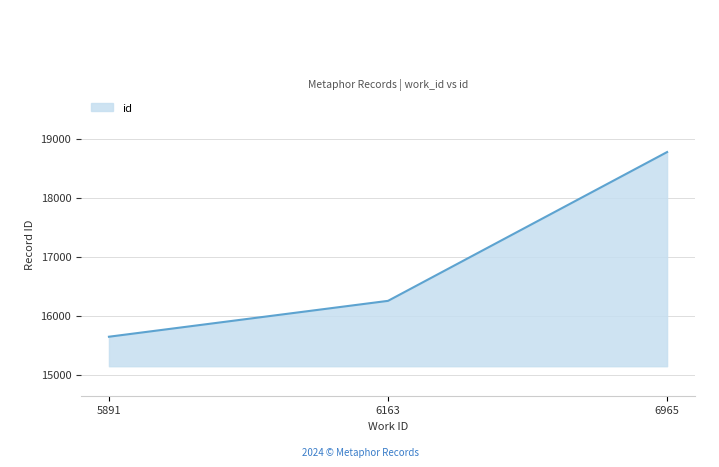

What is the minimum value shown in the chart?

15648